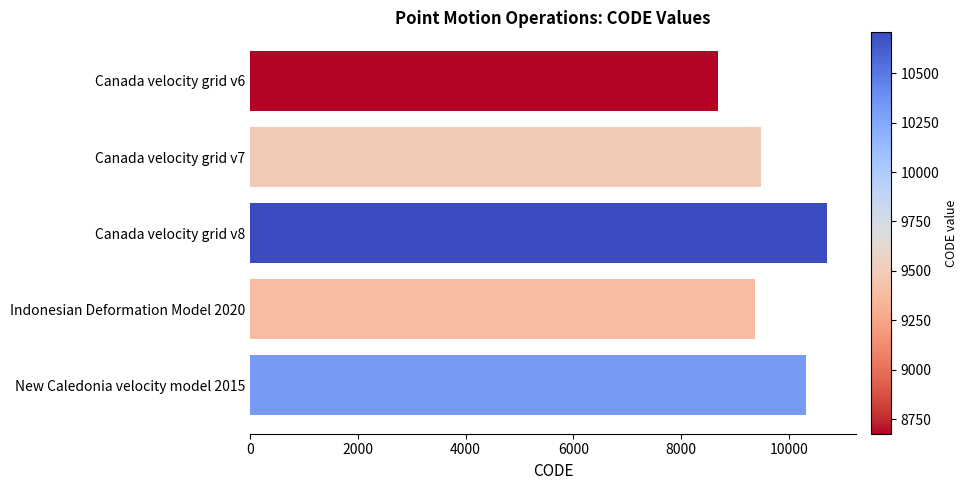

What is the label of the 5th bar from the bottom?

Canada velocity grid v6